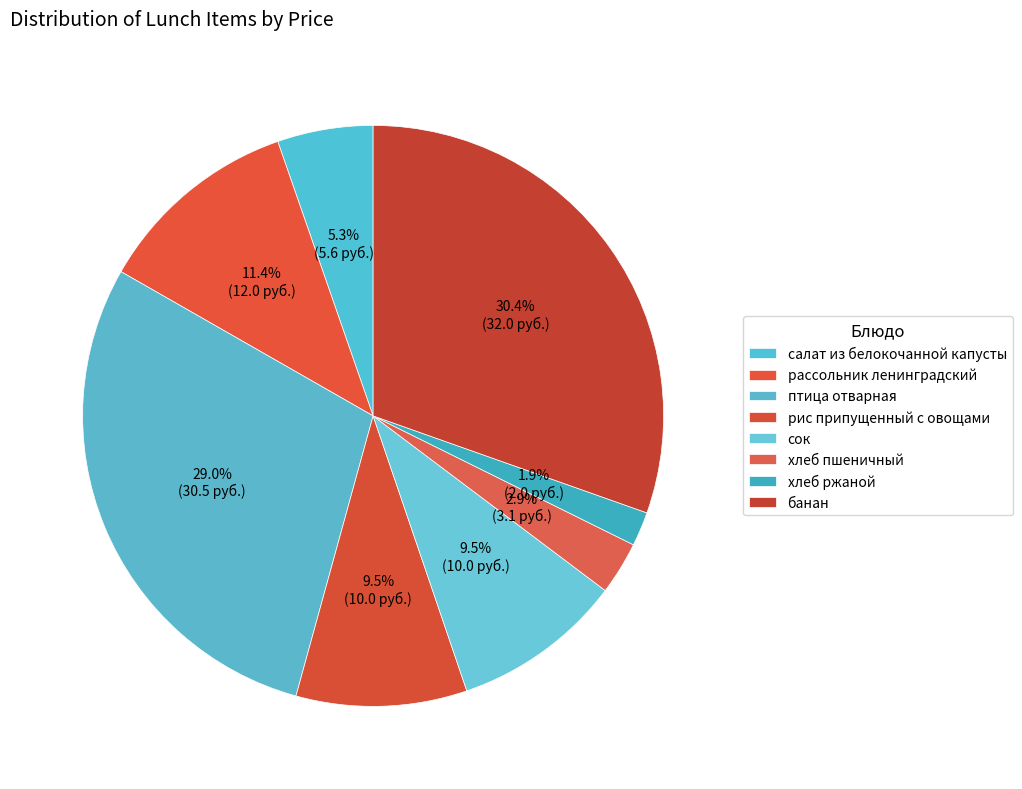

Approximately how many times larger is the value at салат из белокочанной капусты compared to сок?

0.6